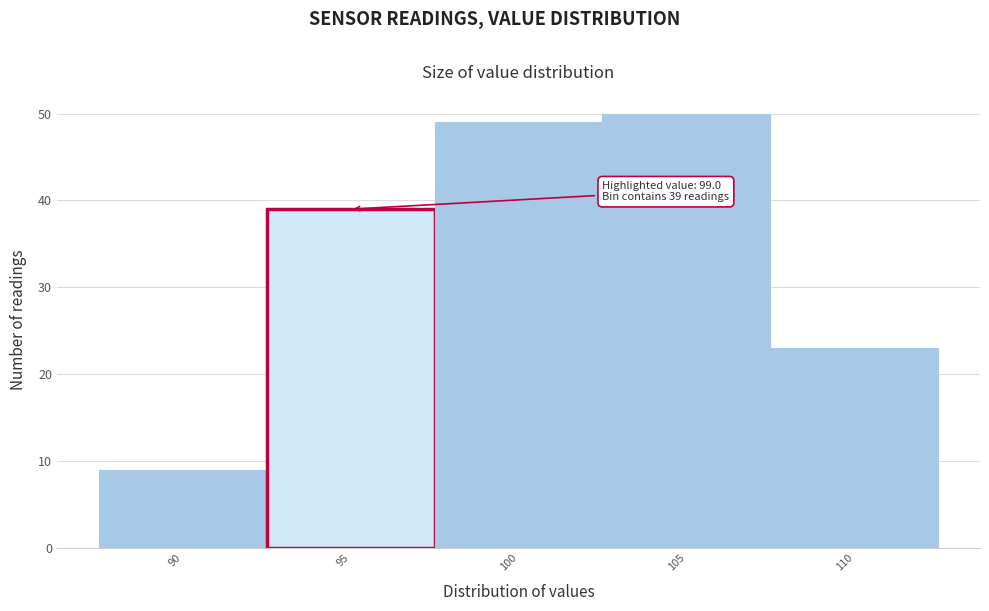

Reading left to right, what are all the values shown in this chart?

9	39	49	50	23